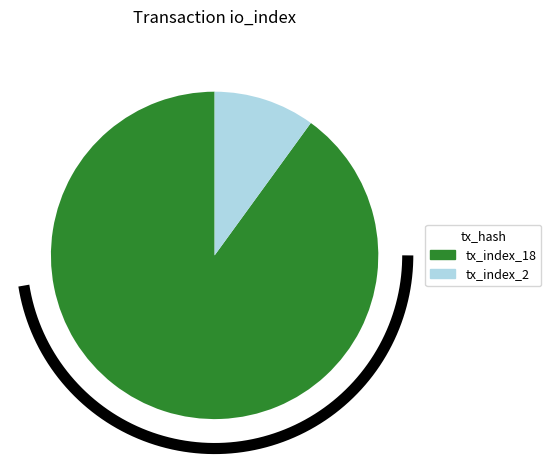

What is the largest slice in the pie chart?

tx_index_18